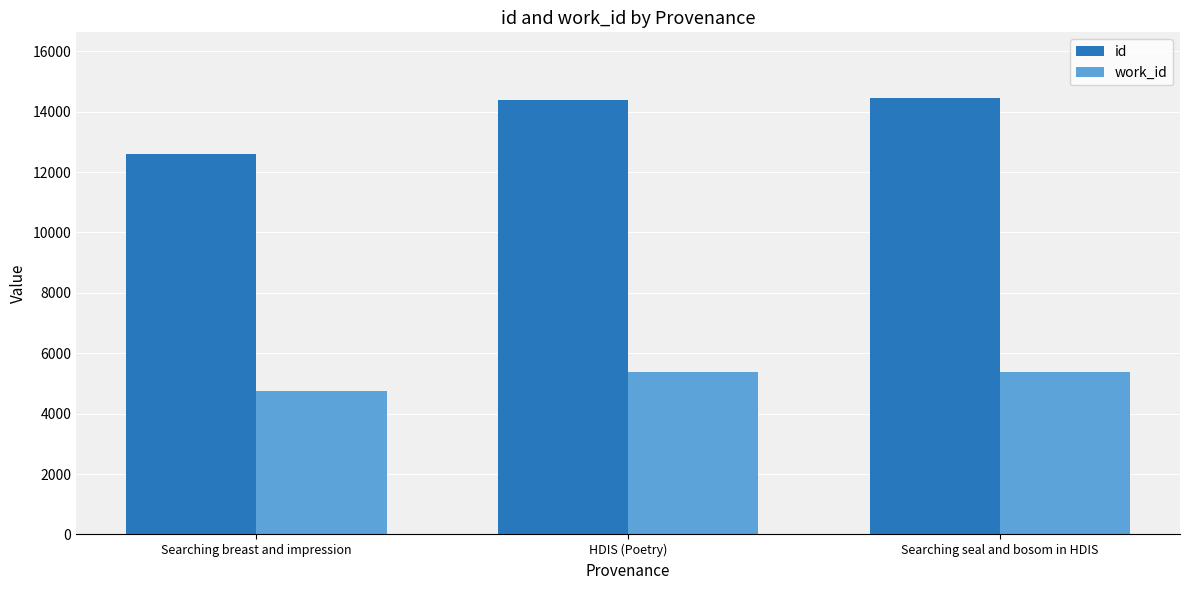

What is the total value across all series at Searching breast and impression?

17344